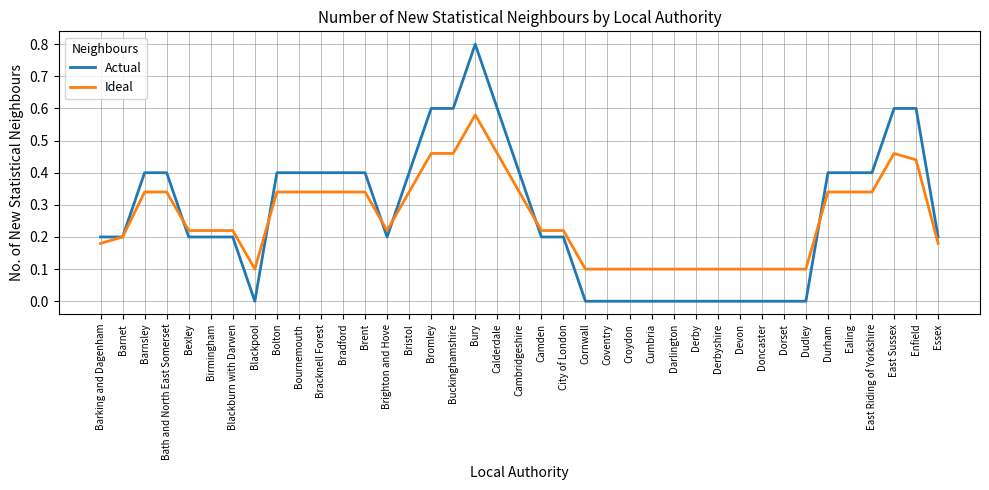

Which category has the highest value across all series?

Bury